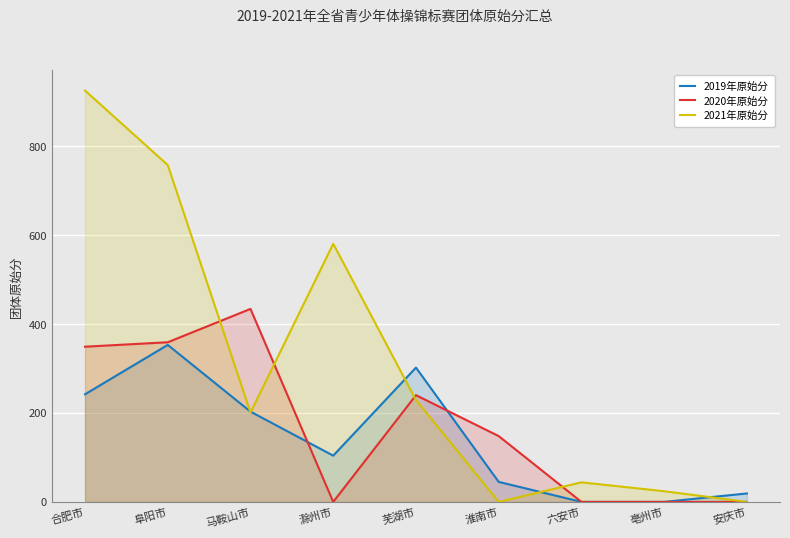

What is the label of the 5th point from the right?

芜湖市